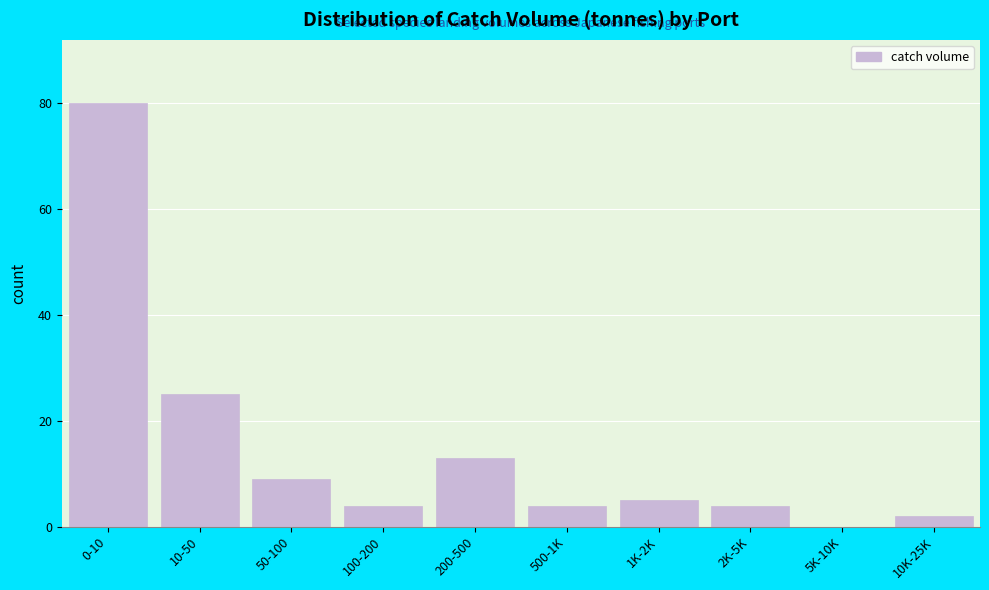

Reading left to right, list all the values displayed in this chart.

0-10=80	10-50=25	50-100=9	100-200=4	200-500=13	500-1K=4	1K-2K=5	2K-5K=4	5K-10K=0	10K-25K=2